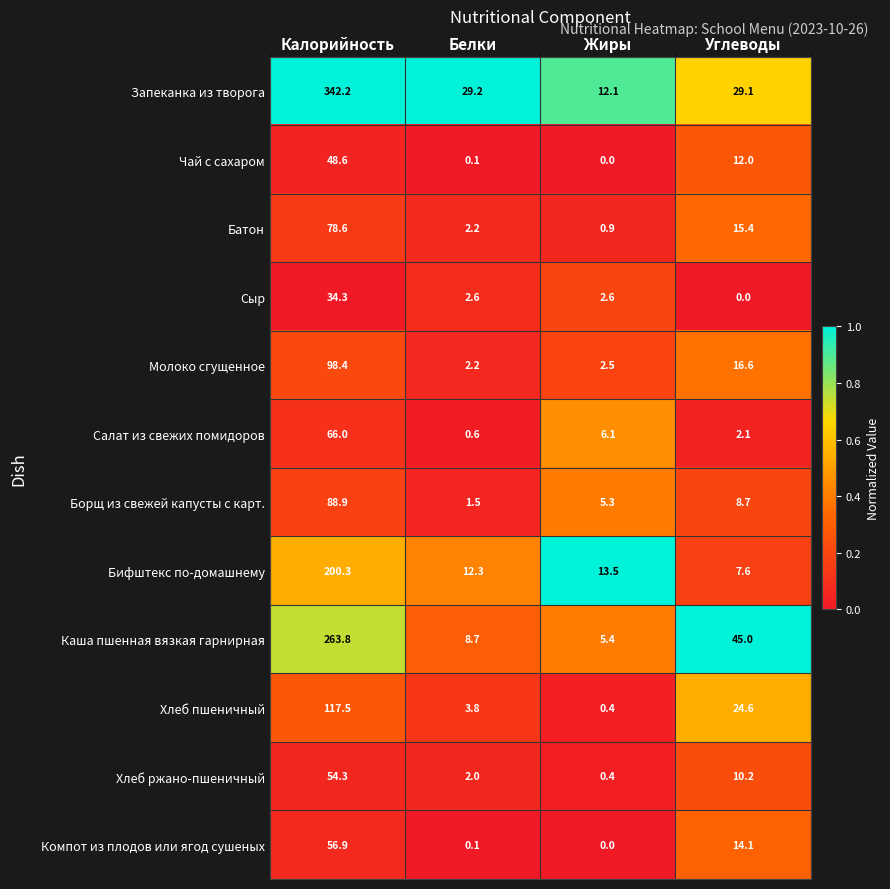

At how many categories does at least one series exceed 0?

4